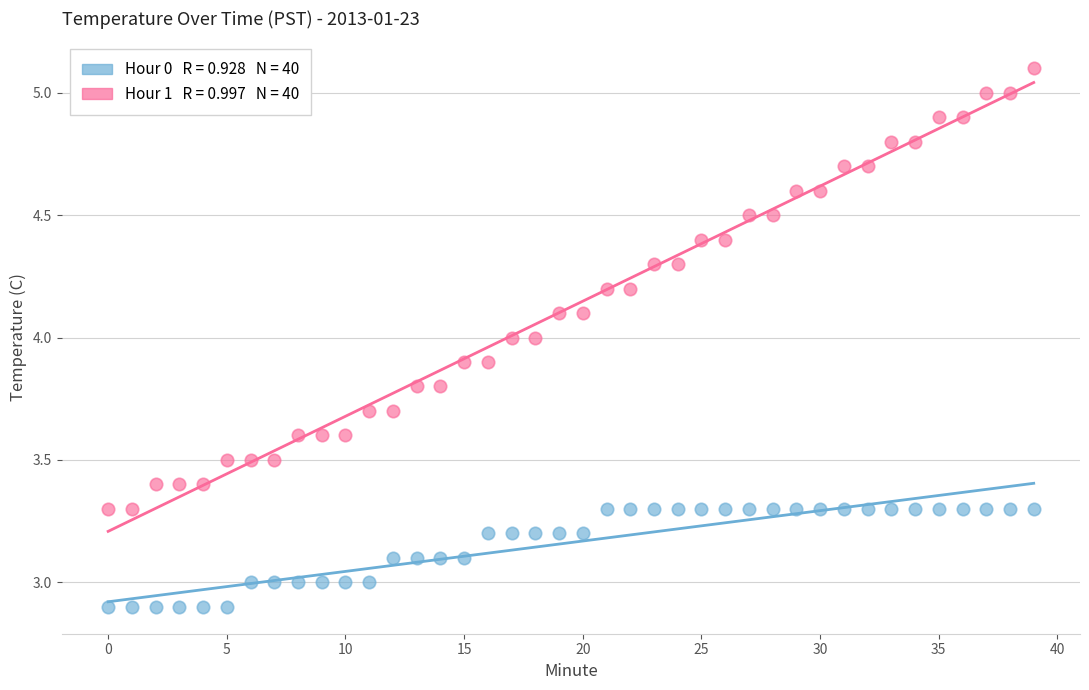

Across all data points, what is the range of Y values (max minus min)?

2.2